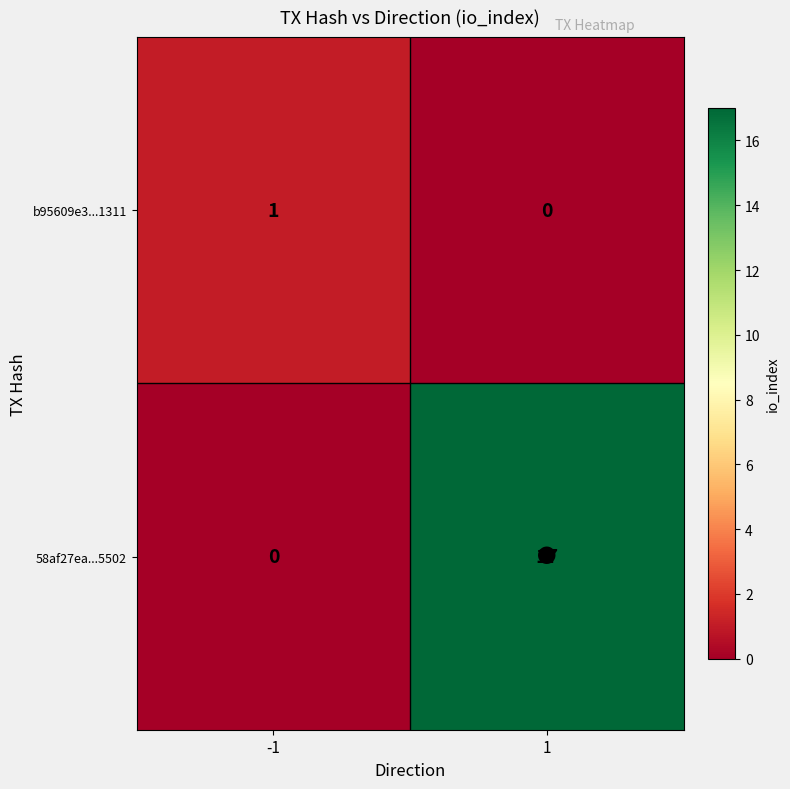

At which category is the sum across all series the highest?

1